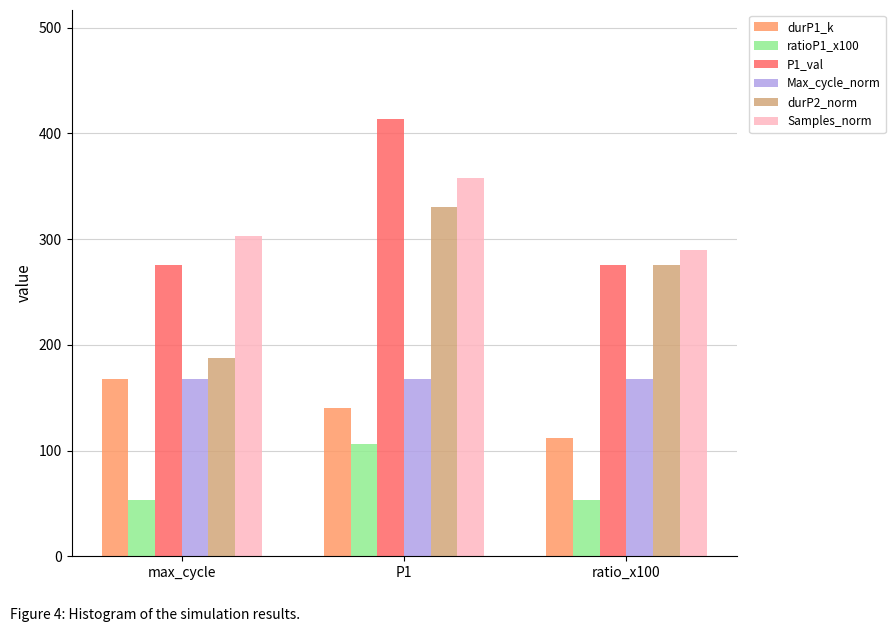

What is the spread (max minus min) of values at max_cycle?

250.0